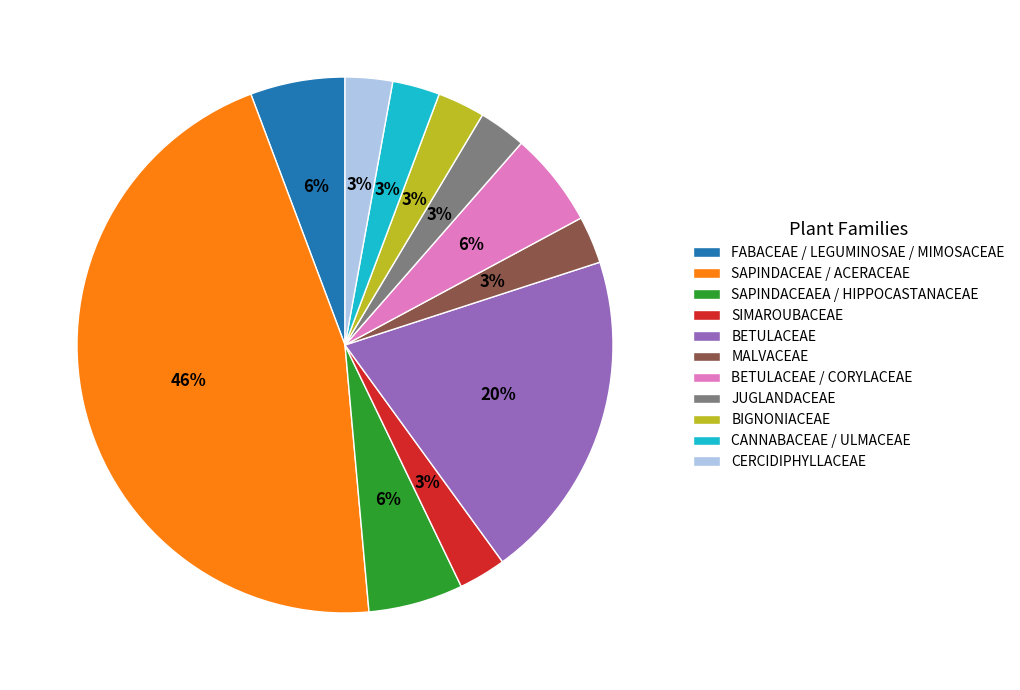

Is FABACEAE / LEGUMINOSAE / MIMOSACEAE the majority of the pie?

No